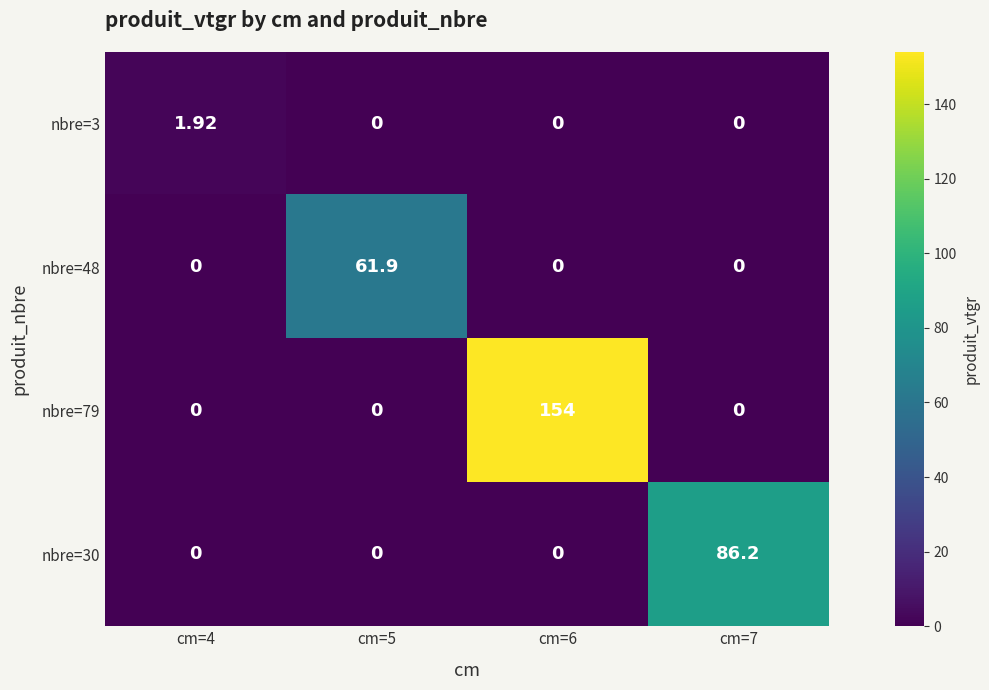

Which series has the widest spread of values?

nbre=79